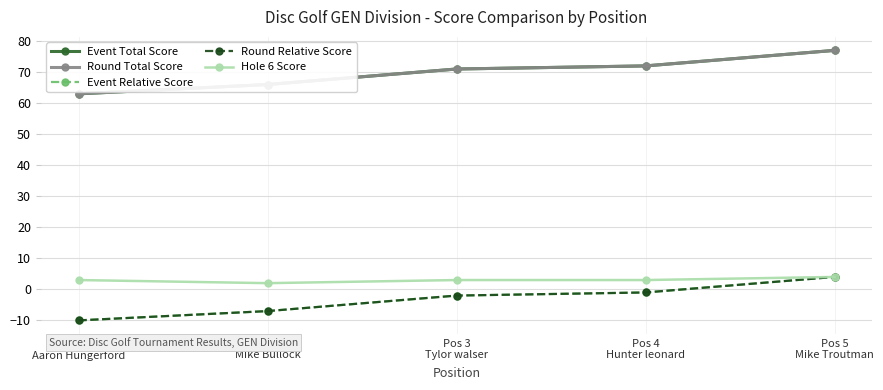

What is the spread (max minus min) of values at Pos 4
Hunter leonard?

73